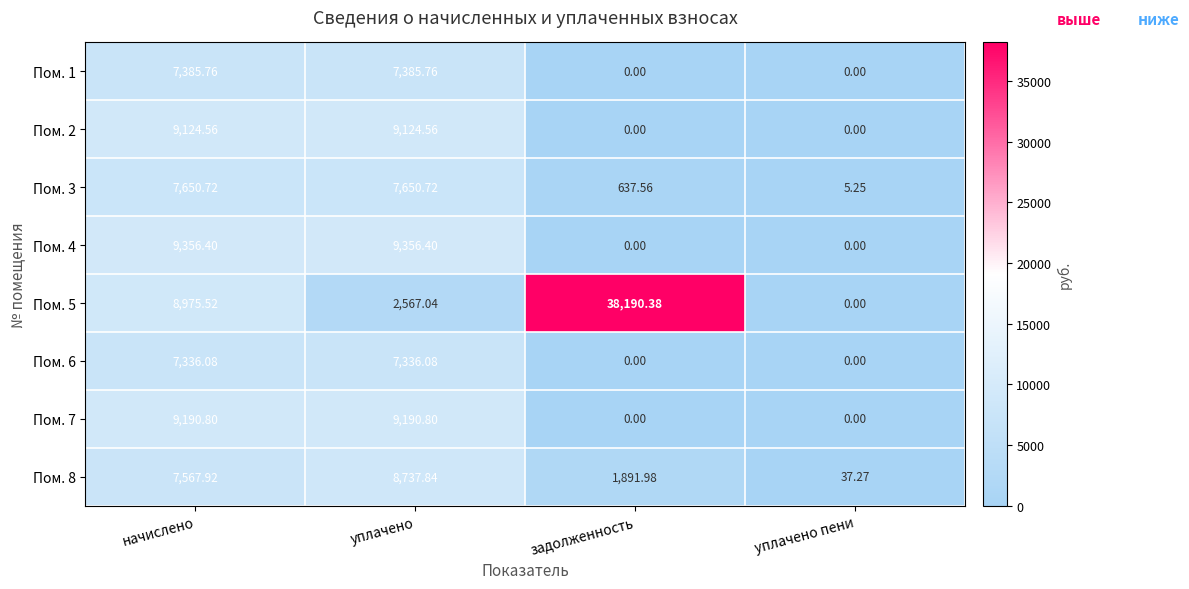

Which series has the largest total across all categories?

Пом. 5